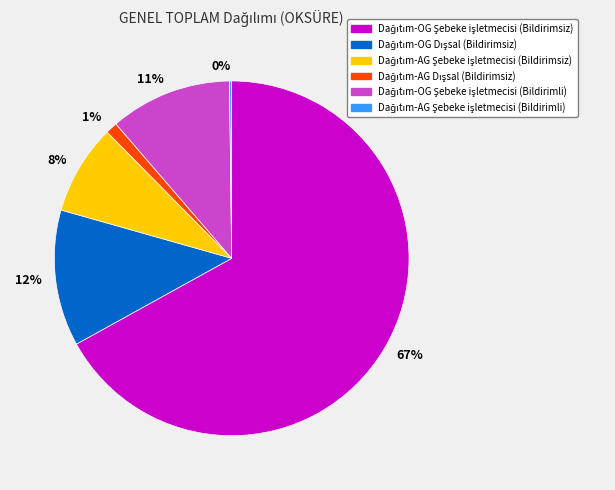

Which has a higher value, 1% or 11%?

11%